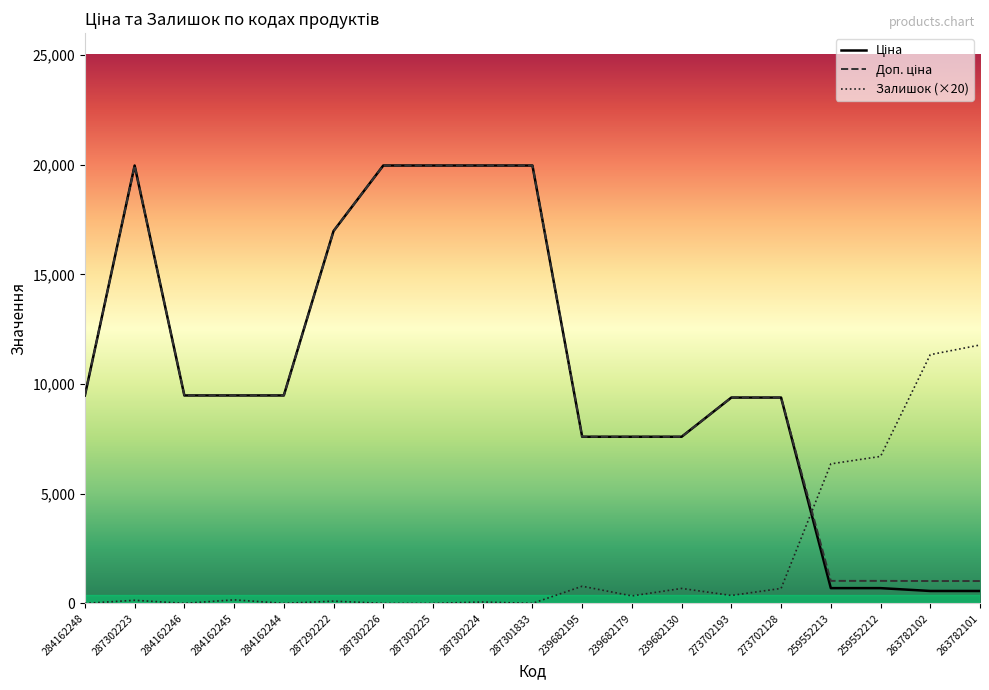

What is the maximum value for Залишок (×20)?

11780.0